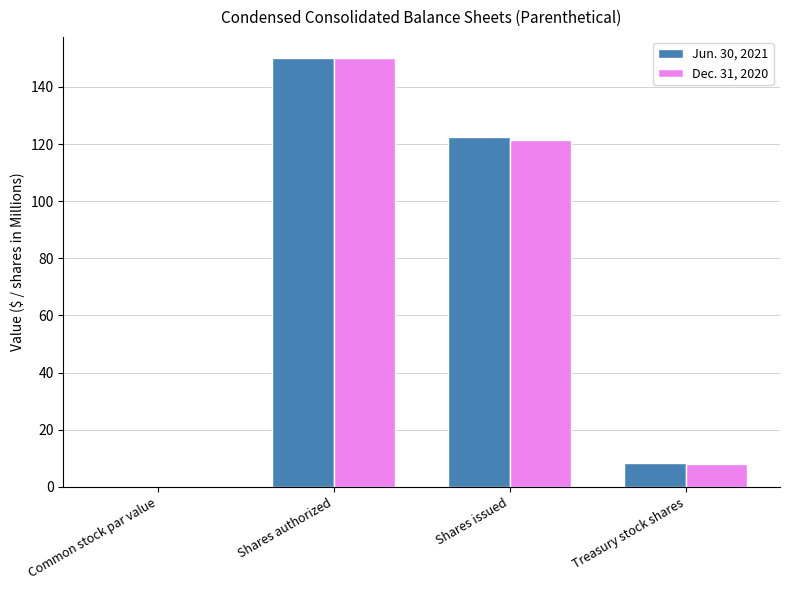

True or false: Jun. 30, 2021 has a value of 0.0 at Common stock par value.

True